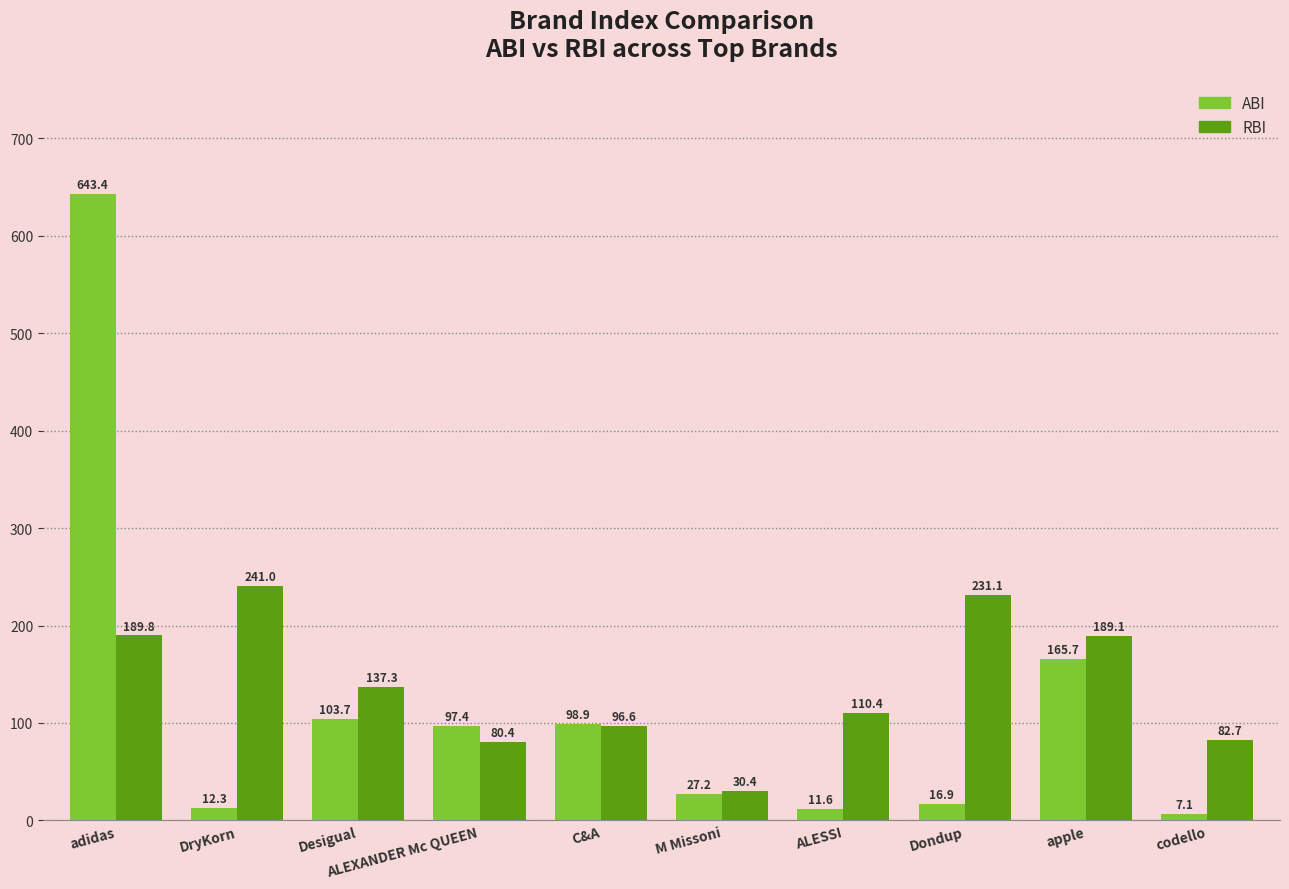

Which series has the largest total across all categories?

RBI